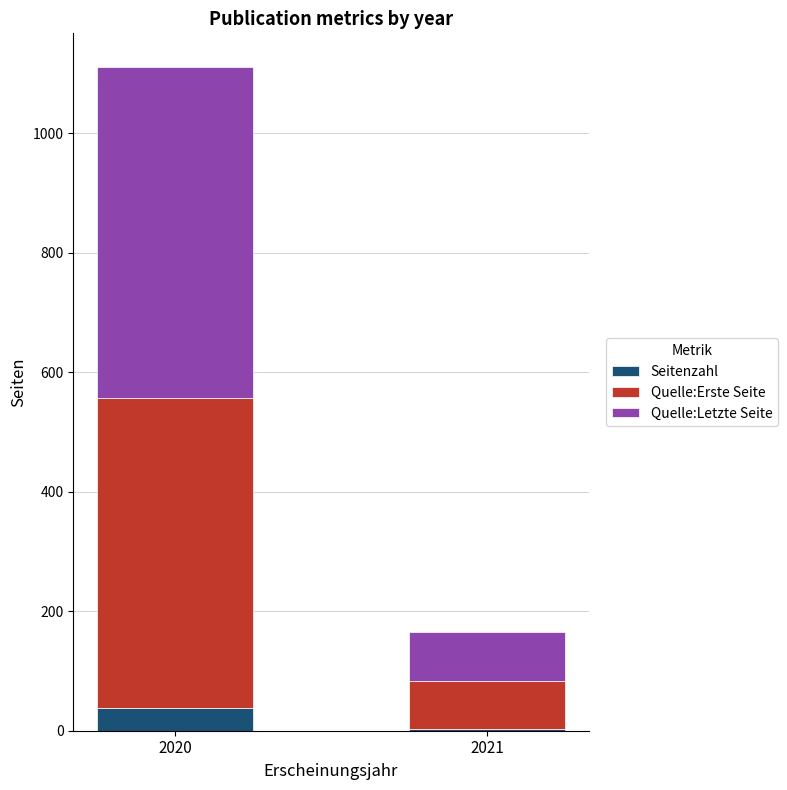

How many series are shown in this chart?

3